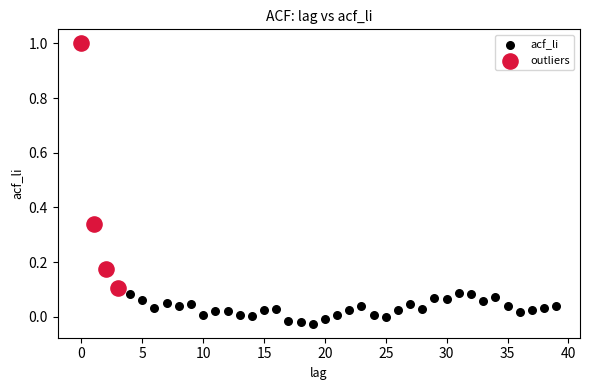

Which series has the widest spread of Y values?

outliers